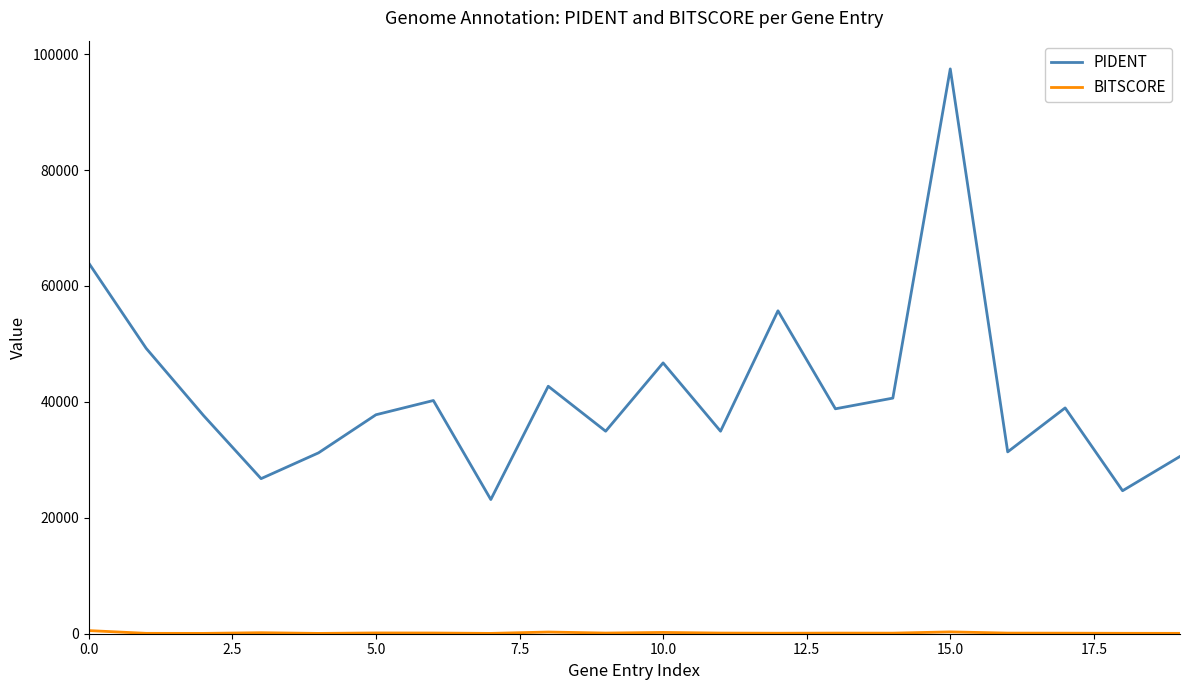

What is the greatest value displayed?

97452.0